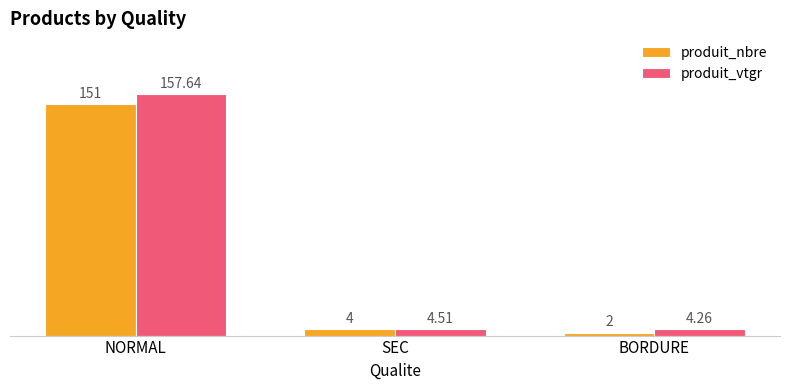

Are the bars grouped side by side (vs. stacked)?

Yes